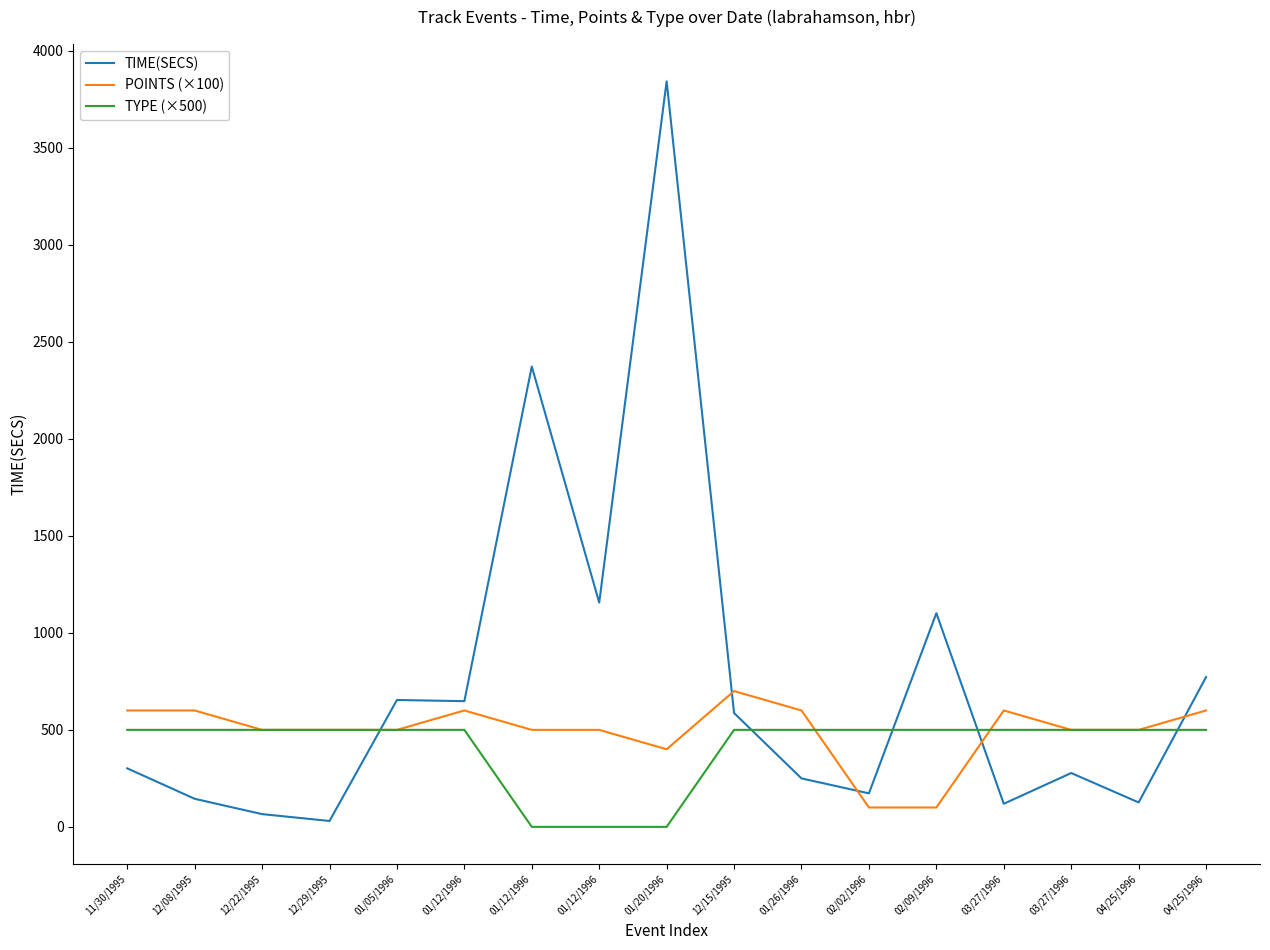

Is it true that POINTS (×100) equals 600.0 at 04/25/1996?

True